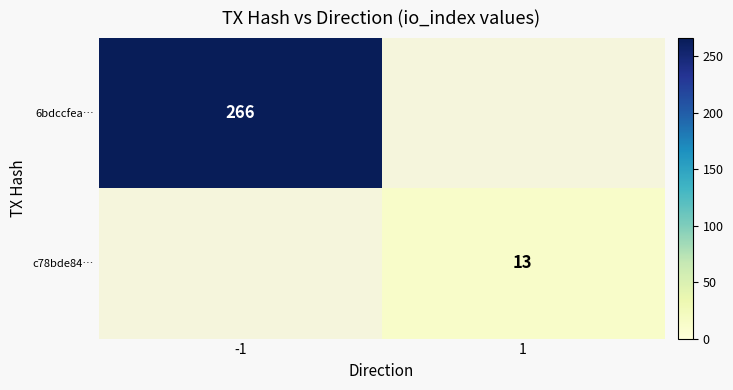

The value of c78bde84… at 1 is 6. True or false?

False